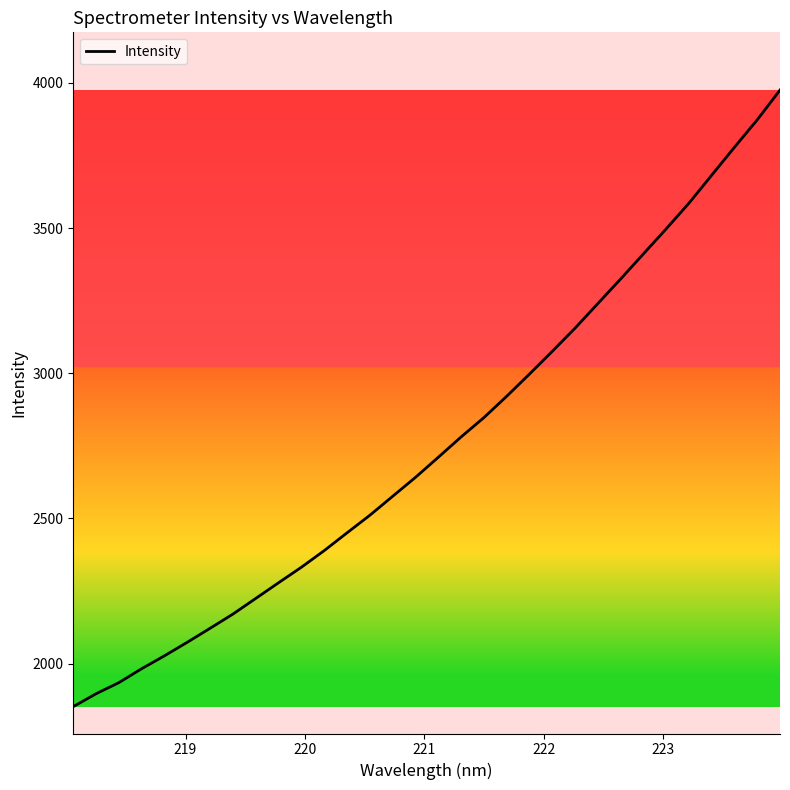

What is the maximum value shown in the chart?

3975.3